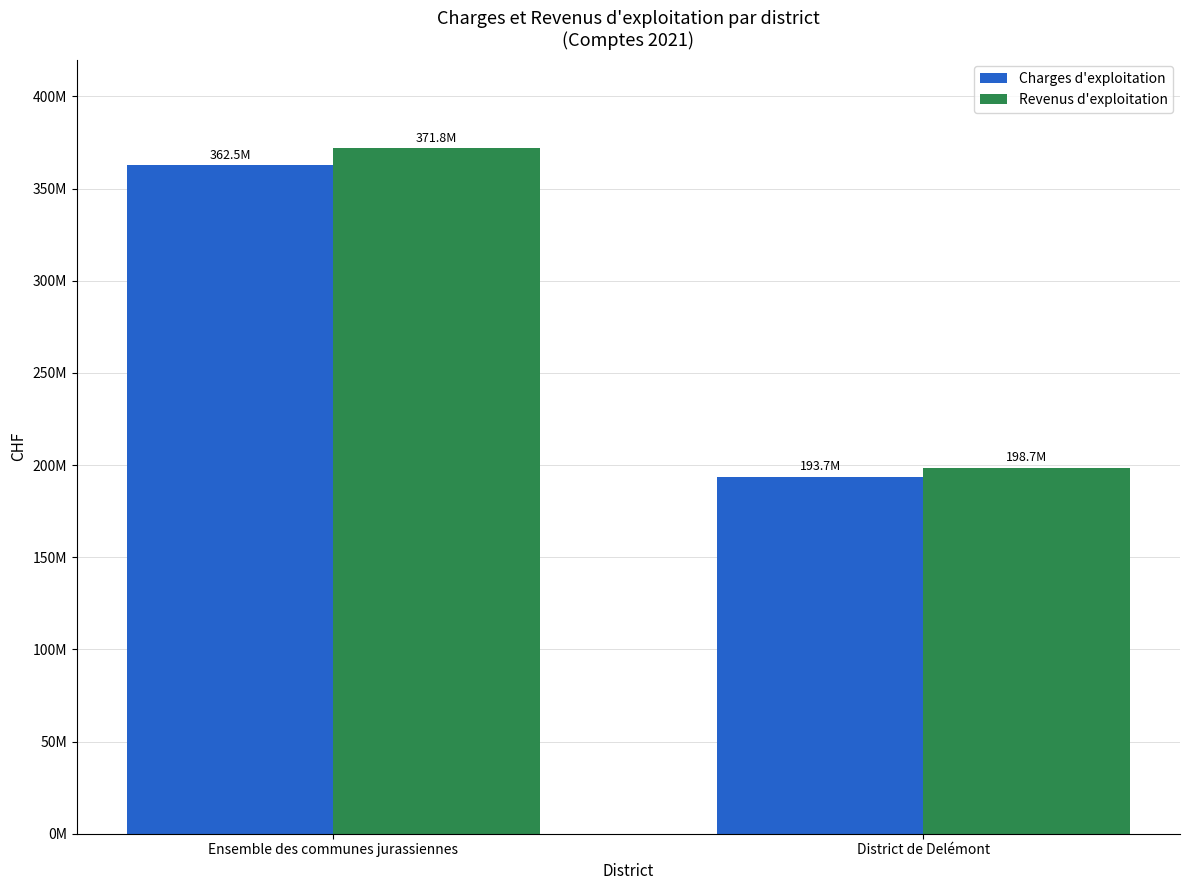

Reading left to right, extract all data points from this chart.

Charges d'exploitation: Ensemble des communes jurassiennes=362534545.7	District de Delémont=193679538.9
Revenus d'exploitation: Ensemble des communes jurassiennes=371800427.8	District de Delémont=198663759.9